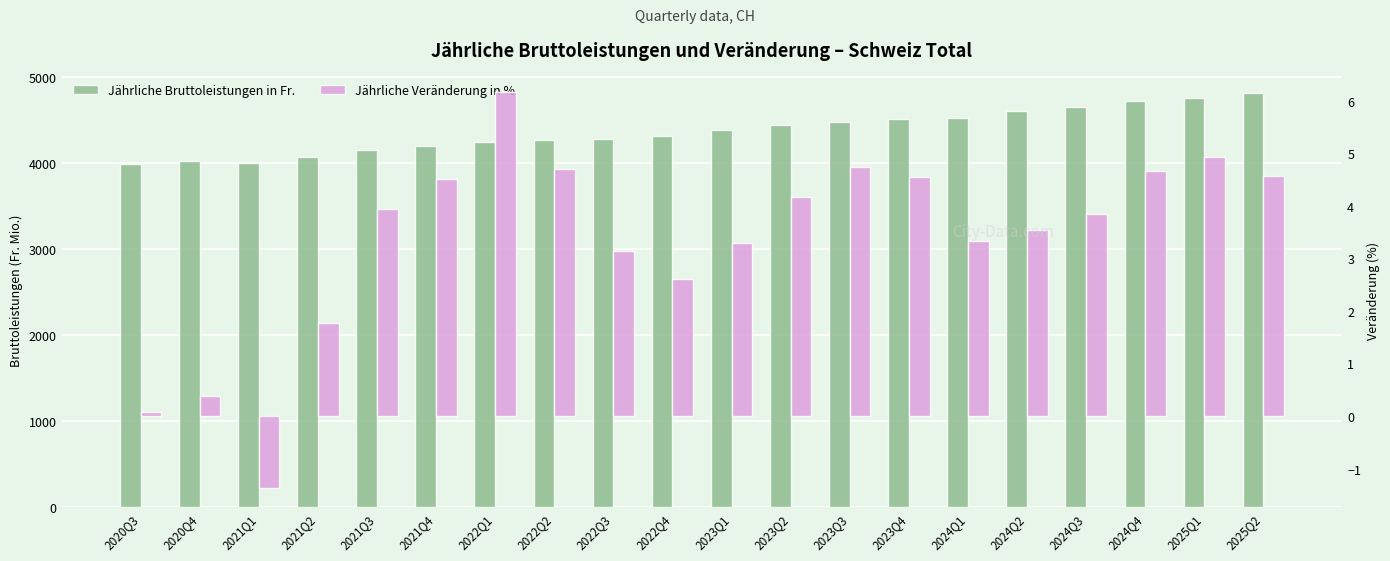

What are all the series names shown in the legend?

Jährliche Bruttoleistungen in Fr., Jährliche Veränderung in %